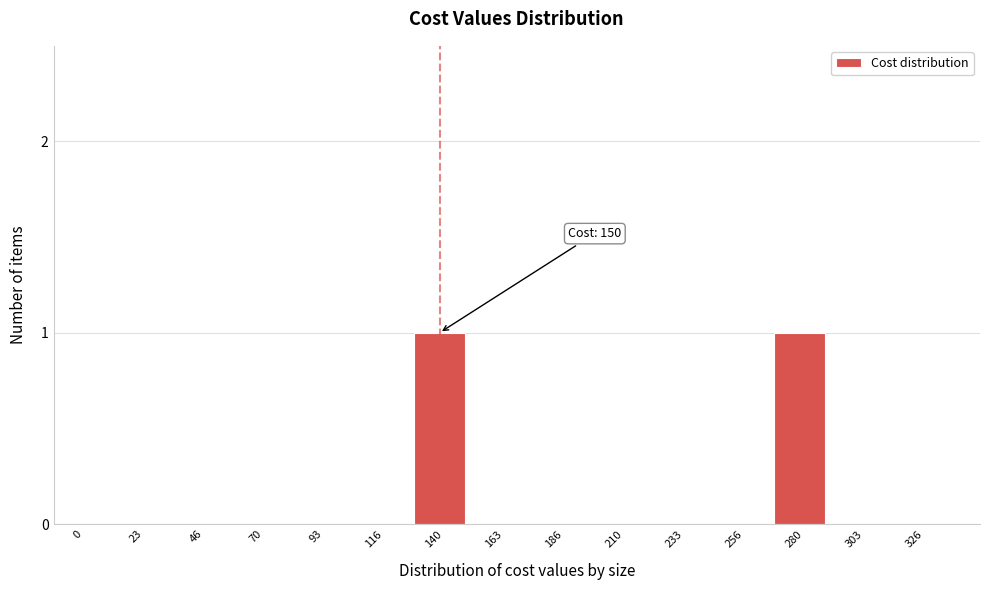

Reading right to left, what are all the values shown in this chart?

326=0	303=0	280=1	256=0	233=0	210=0	186=0	163=0	140=1	116=0	93=0	70=0	46=0	23=0	0=0